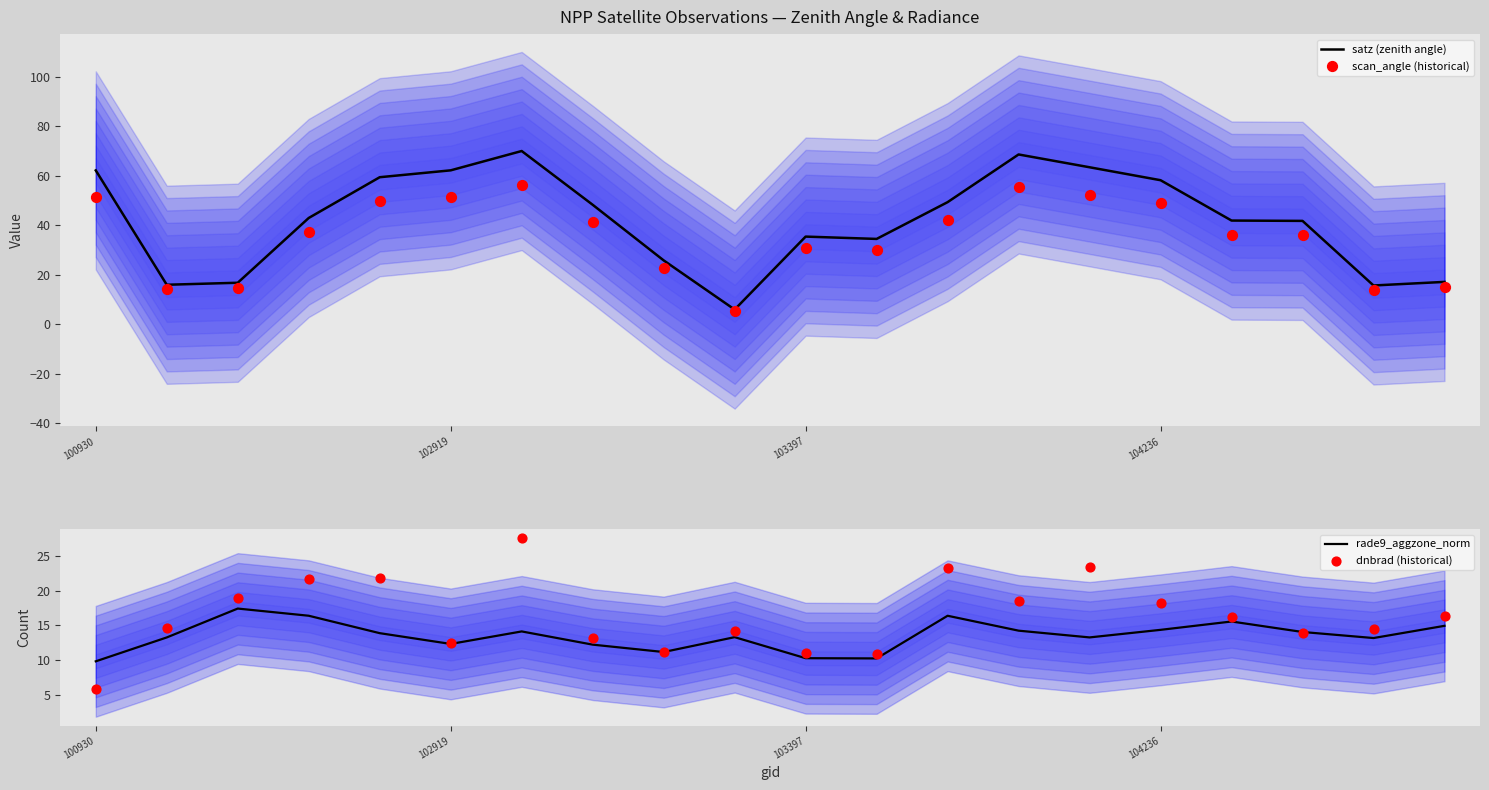

Which series reaches the minimum Y coordinate?

scan_angle (historical)